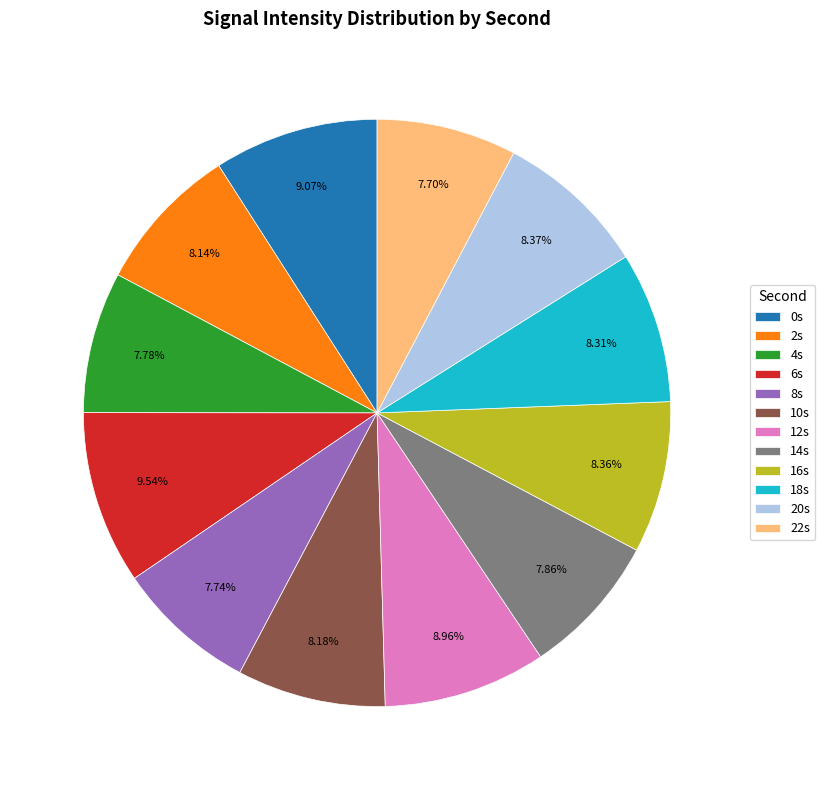

What is the ratio of the value at 14s to the value at 4s?

1.0